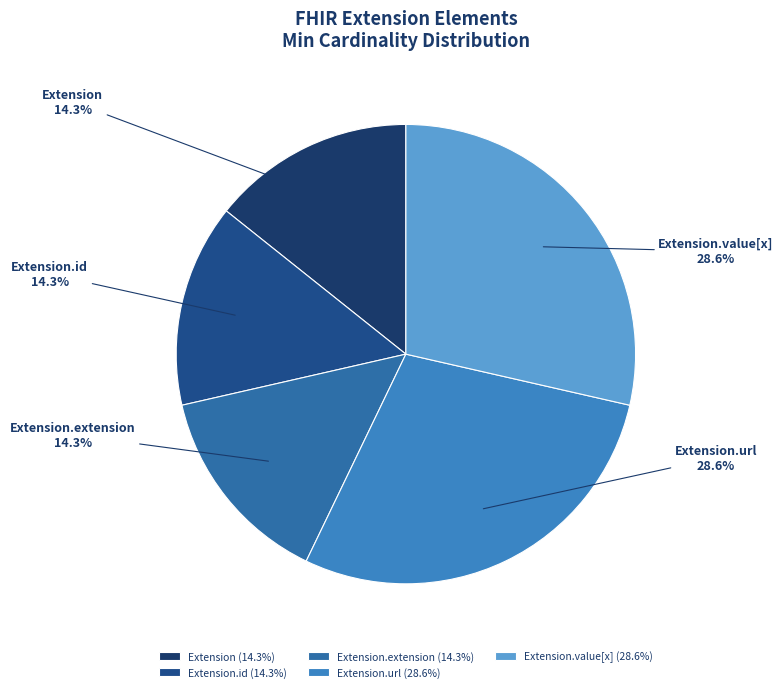

How many segments does this pie chart have?

5